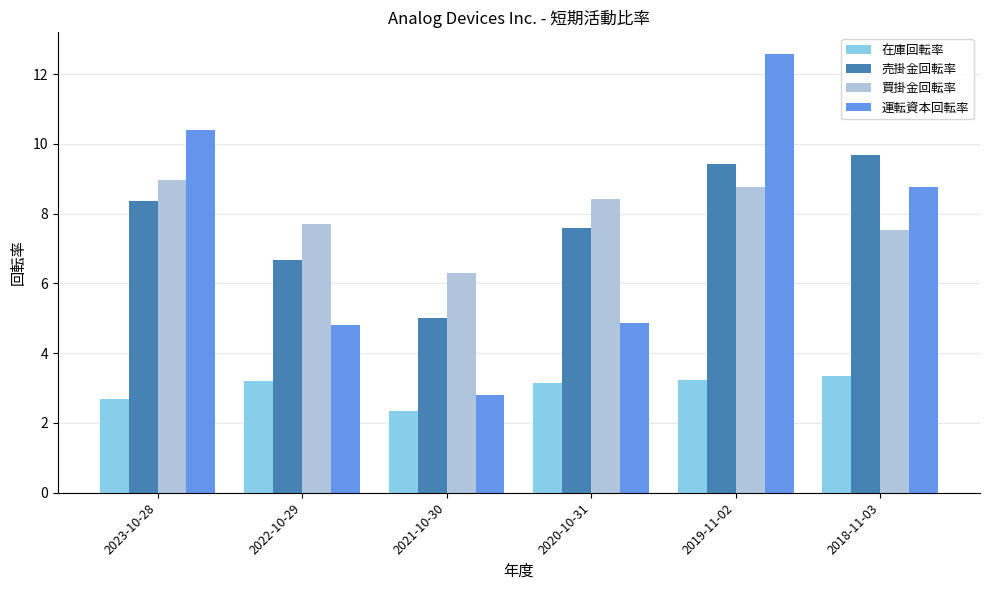

What position from the left is 2023-10-28?

1